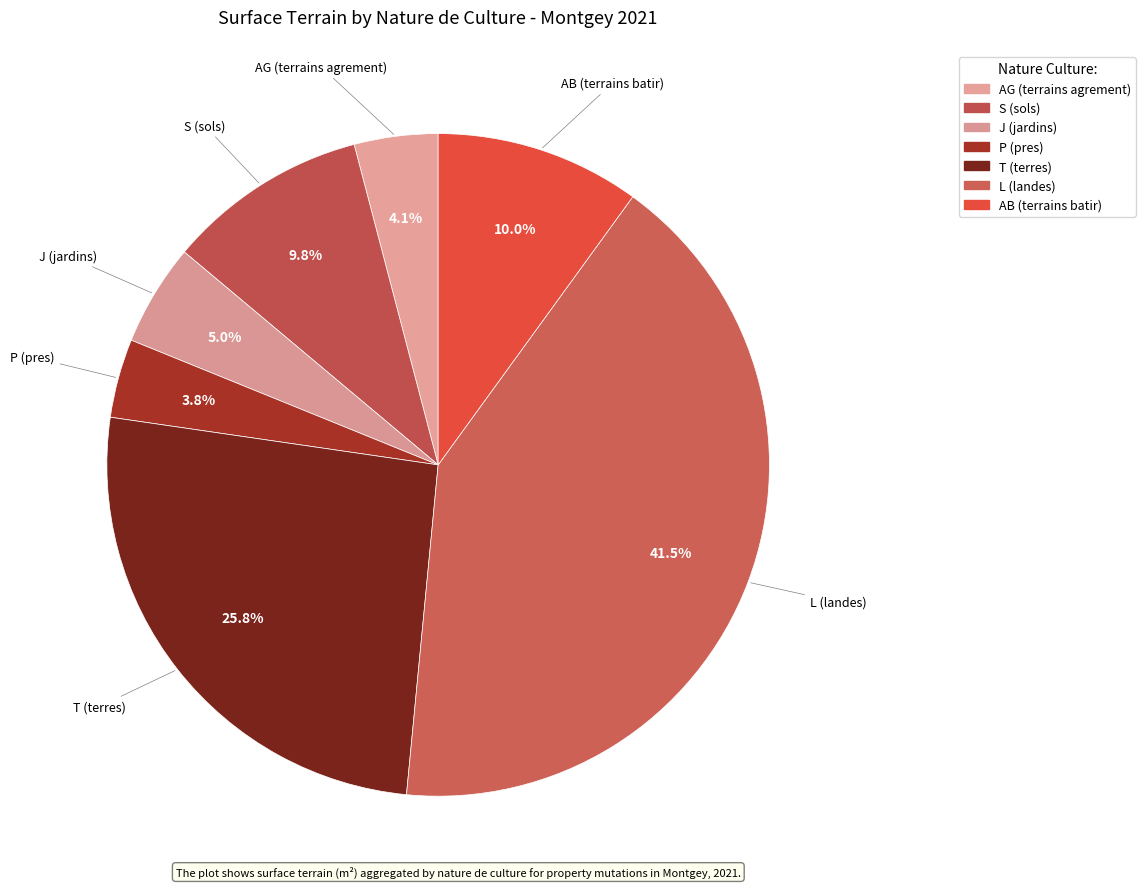

How many segments does this pie chart have?

7